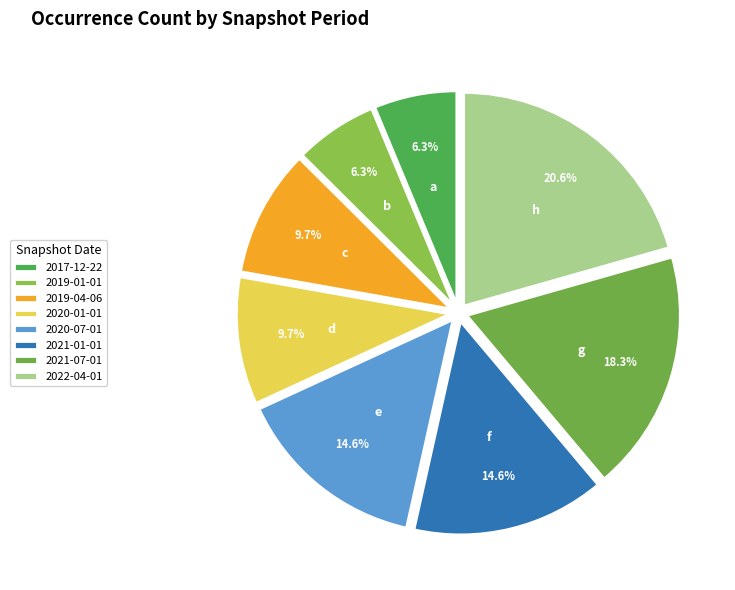

What portion of the pie excludes 2021-01-01?

85.4%